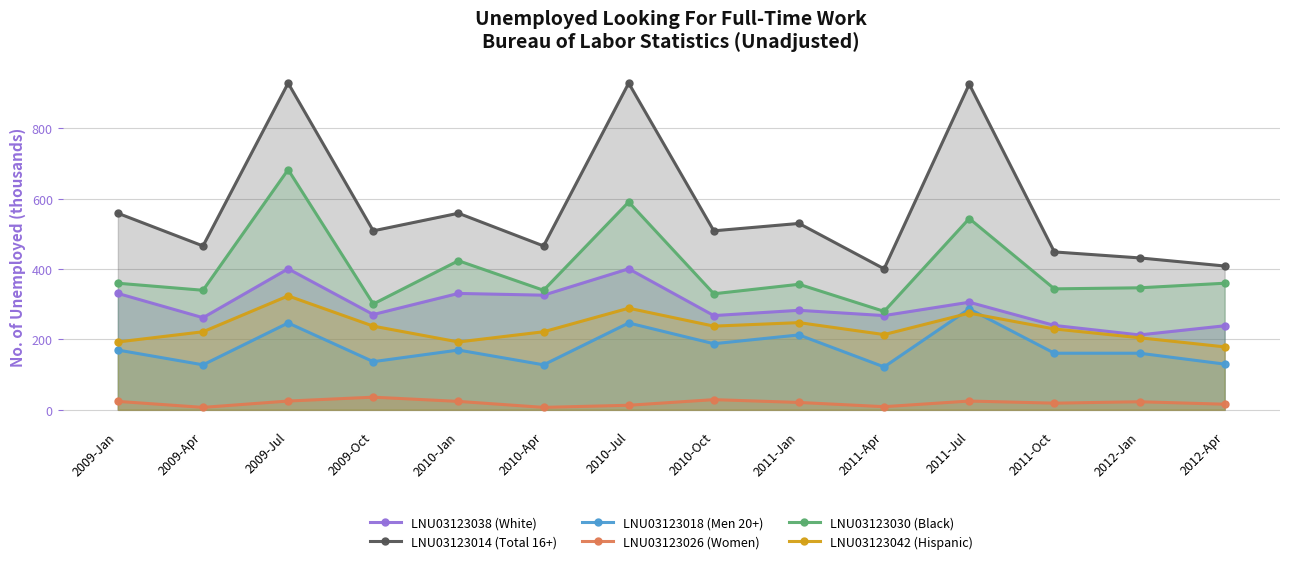

Where is LNU03123026 (Women) nearest to the value 21?

2011-Jan